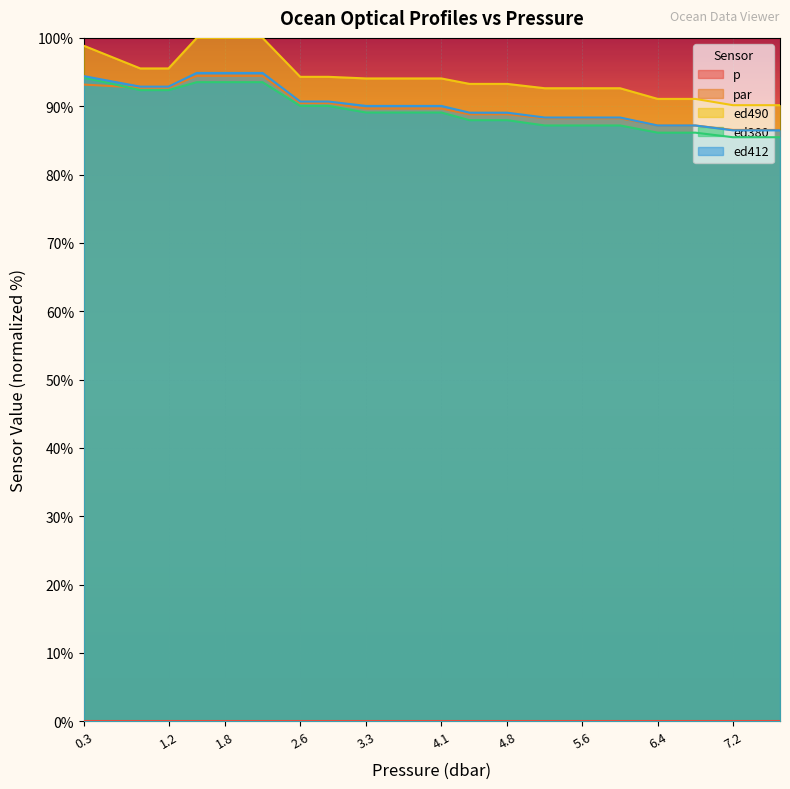

Is the value of ed380 at 1.8 greater than the value of p at 5.6?

Yes